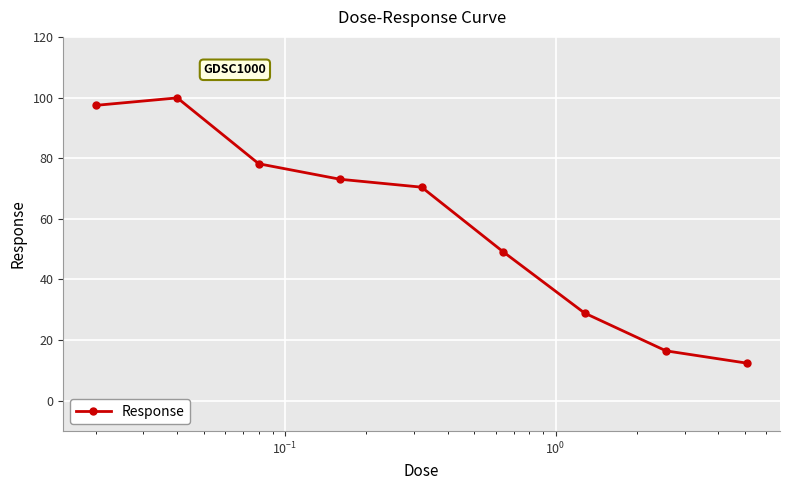

What is the minimum value shown in the chart?

12.4